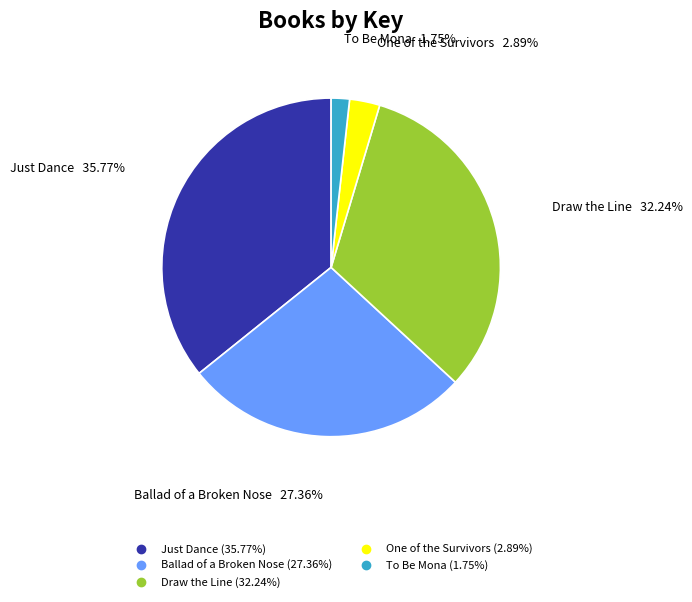

The Just Dance slice represents 36% of the pie. True or false?

True